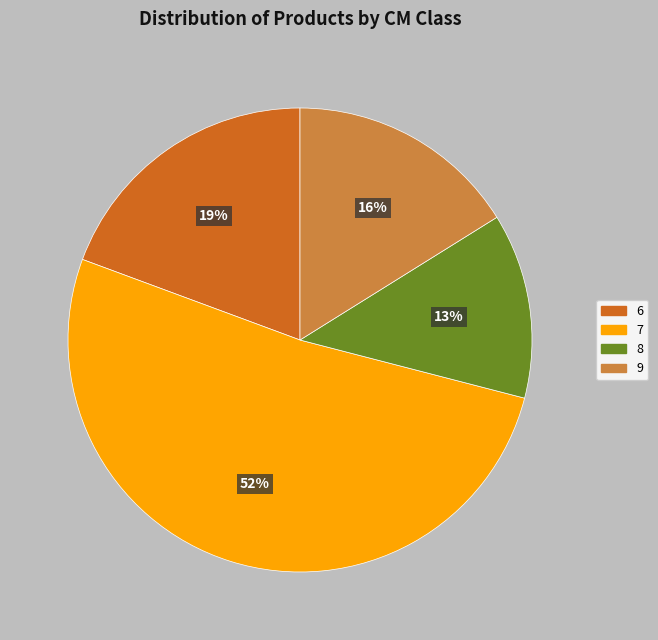

To the nearest percent, what is the combined percentage of 8 and 9?

29%